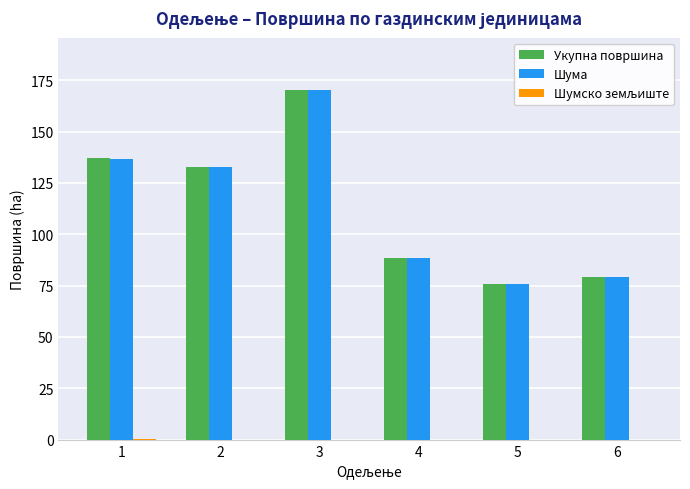

Which category has the highest value in the Укупна површина series?

3